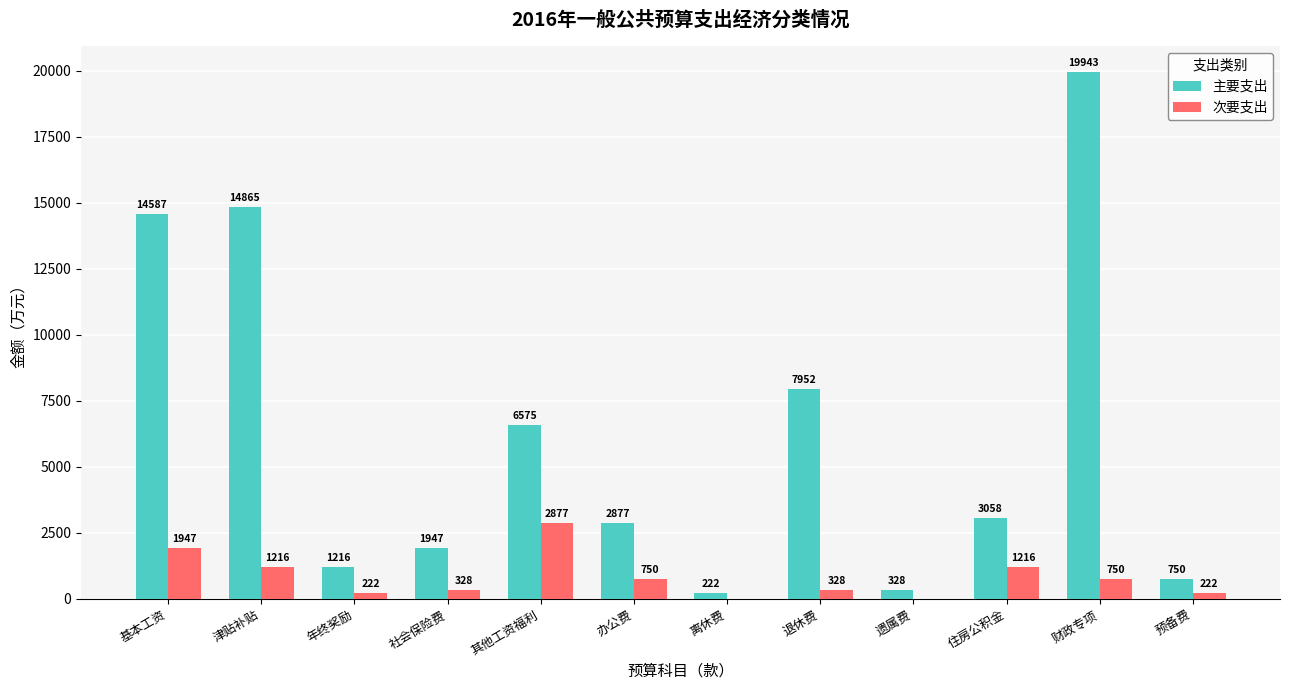

The 次要支出 series shows 328 at 社会保险费. True or false?

True